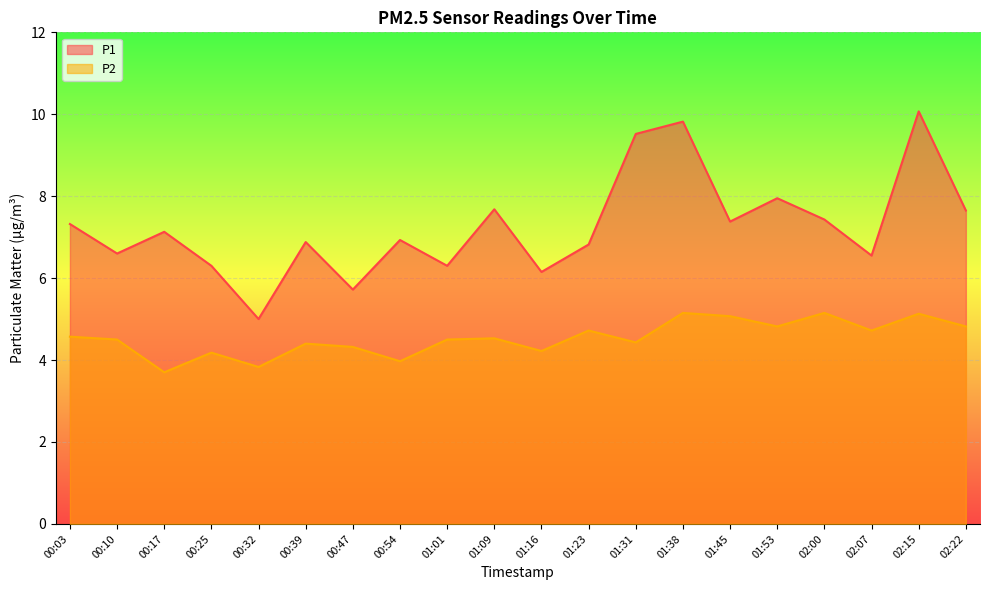

What are all the series names shown in the legend?

P1, P2